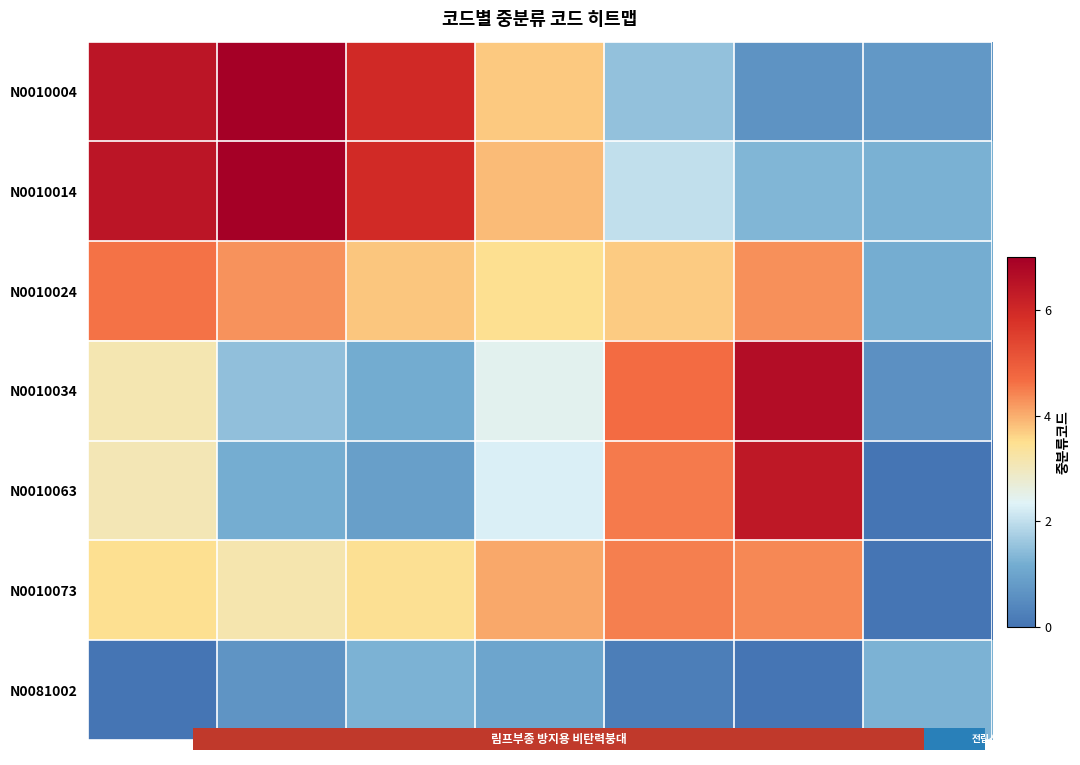

What is the spread (max minus min) of values at 5?

1.3